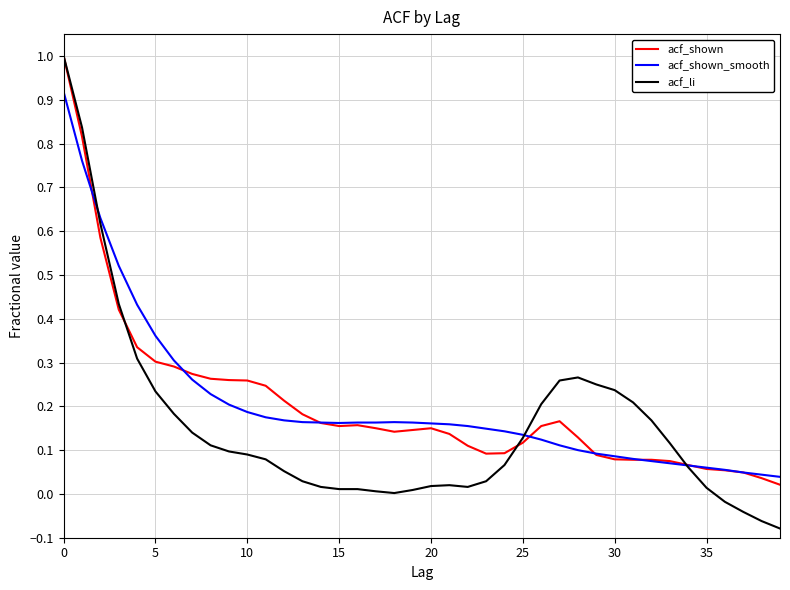

Is this an area chart (filled region under the line)?

No